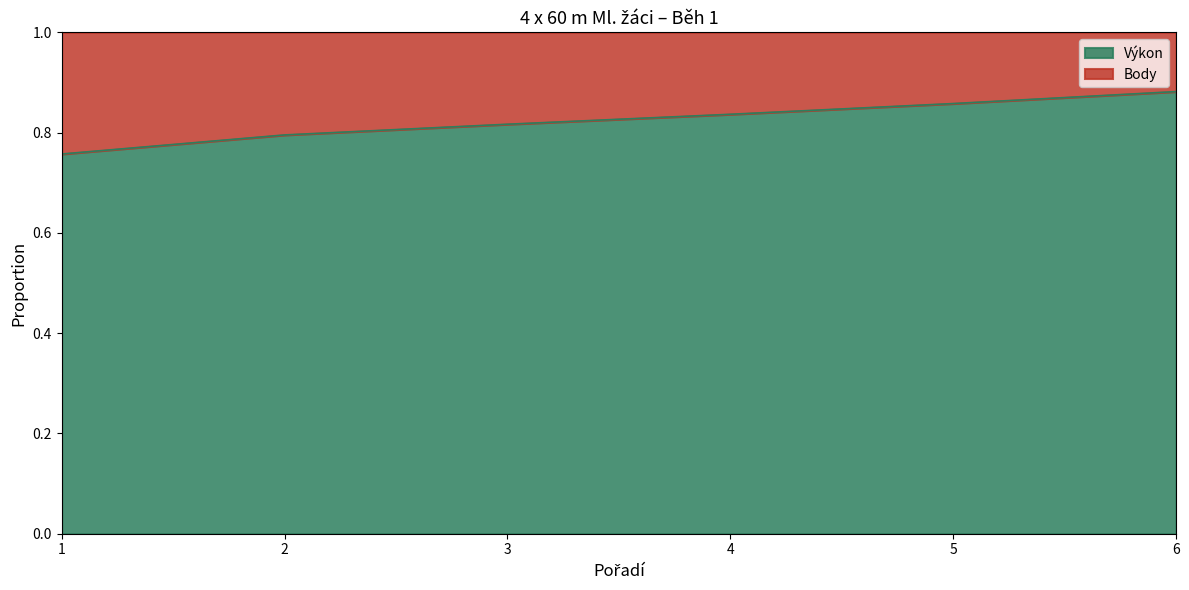

Which label corresponds to the smallest value in the chart?

1